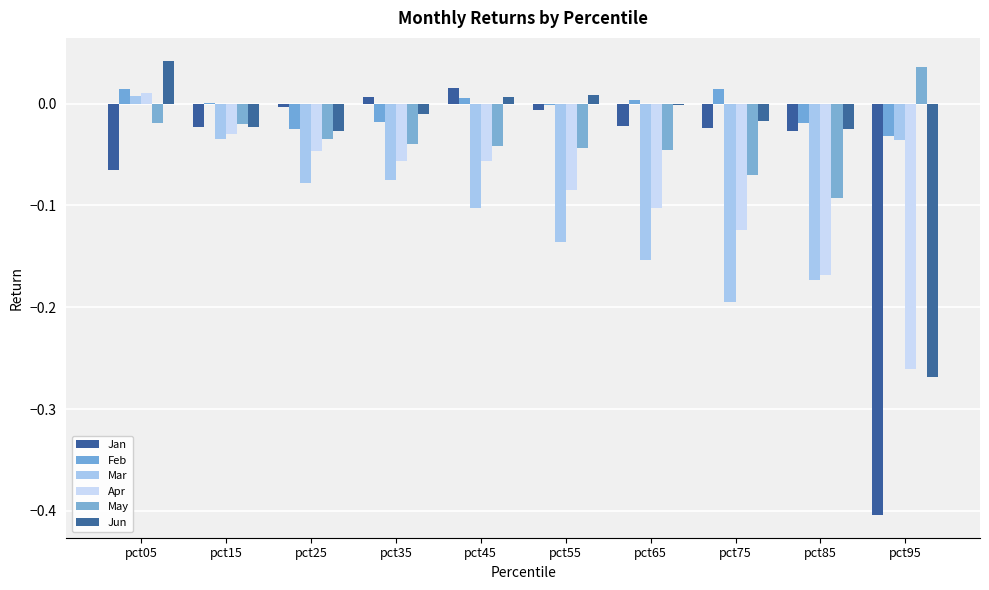

How many groups of bars are there?

10